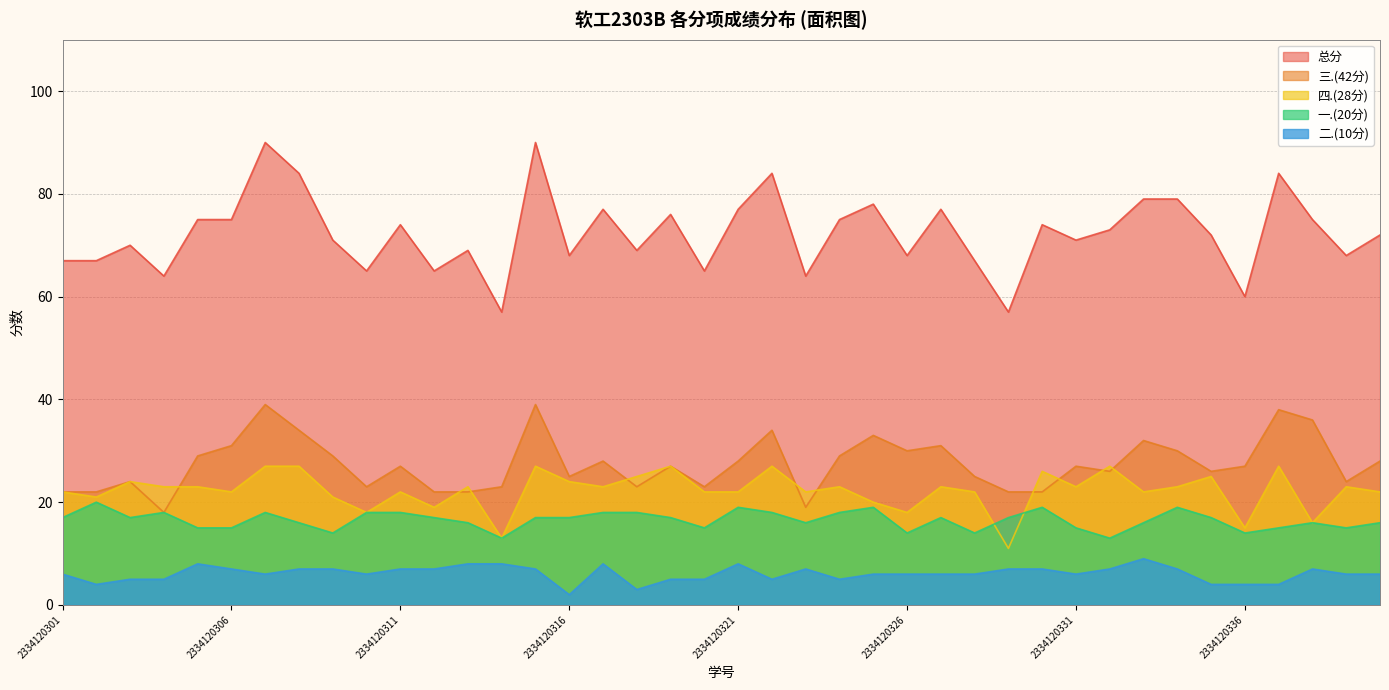

Reading right to left, list all the values displayed in this chart.

总分: 2334120340=72	2334120339=68	2334120338=75	2334120337=84	2334120336=60	2334120335=72	2334120334=79	2334120333=79	2334120332=73	2334120331=71	2334120330=74	2334120329=57	2334120328=67	2334120327=77	2334120326=68	2334120325=78	2334120324=75	2334120323=64	2334120322=84	2334120321=77	2334120320=65	2334120319=76	2334120318=69	2334120317=77	2334120316=68	2334120315=90	2334120314=57	2334120313=69	2334120312=65	2334120311=74	2334120310=65	2334120309=71	2334120308=84	2334120307=90	2334120306=75	2334120305=75	2334120304=64	2334120303=70	2334120302=67	2334120301=67
三.(42分): 2334120340=28	2334120339=24	2334120338=36	2334120337=38	2334120336=27	2334120335=26	2334120334=30	2334120333=32	2334120332=26	2334120331=27	2334120330=22	2334120329=22	2334120328=25	2334120327=31	2334120326=30	2334120325=33	2334120324=29	2334120323=19	2334120322=34	2334120321=28	2334120320=23	2334120319=27	2334120318=23	2334120317=28	2334120316=25	2334120315=39	2334120314=23	2334120313=22	2334120312=22	2334120311=27	2334120310=23	2334120309=29	2334120308=34	2334120307=39	2334120306=31	2334120305=29	2334120304=18	2334120303=24	2334120302=22	2334120301=22
四.(28分): 2334120340=22	2334120339=23	2334120338=16	2334120337=27	2334120336=15	2334120335=25	2334120334=23	2334120333=22	2334120332=27	2334120331=23	2334120330=26	2334120329=11	2334120328=22	2334120327=23	2334120326=18	2334120325=20	2334120324=23	2334120323=22	2334120322=27	2334120321=22	2334120320=22	2334120319=27	2334120318=25	2334120317=23	2334120316=24	2334120315=27	2334120314=13	2334120313=23	2334120312=19	2334120311=22	2334120310=18	2334120309=21	2334120308=27	2334120307=27	2334120306=22	2334120305=23	2334120304=23	2334120303=24	2334120302=21	2334120301=22
一.(20分): 2334120340=16	2334120339=15	2334120338=16	2334120337=15	2334120336=14	2334120335=17	2334120334=19	2334120333=16	2334120332=13	2334120331=15	2334120330=19	2334120329=17	2334120328=14	2334120327=17	2334120326=14	2334120325=19	2334120324=18	2334120323=16	2334120322=18	2334120321=19	2334120320=15	2334120319=17	2334120318=18	2334120317=18	2334120316=17	2334120315=17	2334120314=13	2334120313=16	2334120312=17	2334120311=18	2334120310=18	2334120309=14	2334120308=16	2334120307=18	2334120306=15	2334120305=15	2334120304=18	2334120303=17	2334120302=20	2334120301=17
二.(10分): 2334120340=6	2334120339=6	2334120338=7	2334120337=4	2334120336=4	2334120335=4	2334120334=7	2334120333=9	2334120332=7	2334120331=6	2334120330=7	2334120329=7	2334120328=6	2334120327=6	2334120326=6	2334120325=6	2334120324=5	2334120323=7	2334120322=5	2334120321=8	2334120320=5	2334120319=5	2334120318=3	2334120317=8	2334120316=2	2334120315=7	2334120314=8	2334120313=8	2334120312=7	2334120311=7	2334120310=6	2334120309=7	2334120308=7	2334120307=6	2334120306=7	2334120305=8	2334120304=5	2334120303=5	2334120302=4	2334120301=6